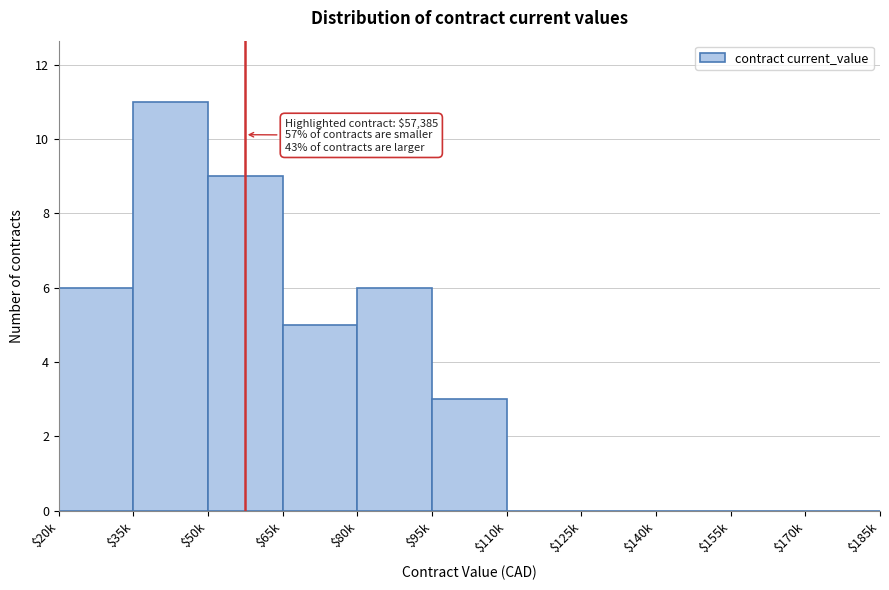

The chart shows a value of -4 at $140k. True or false?

False